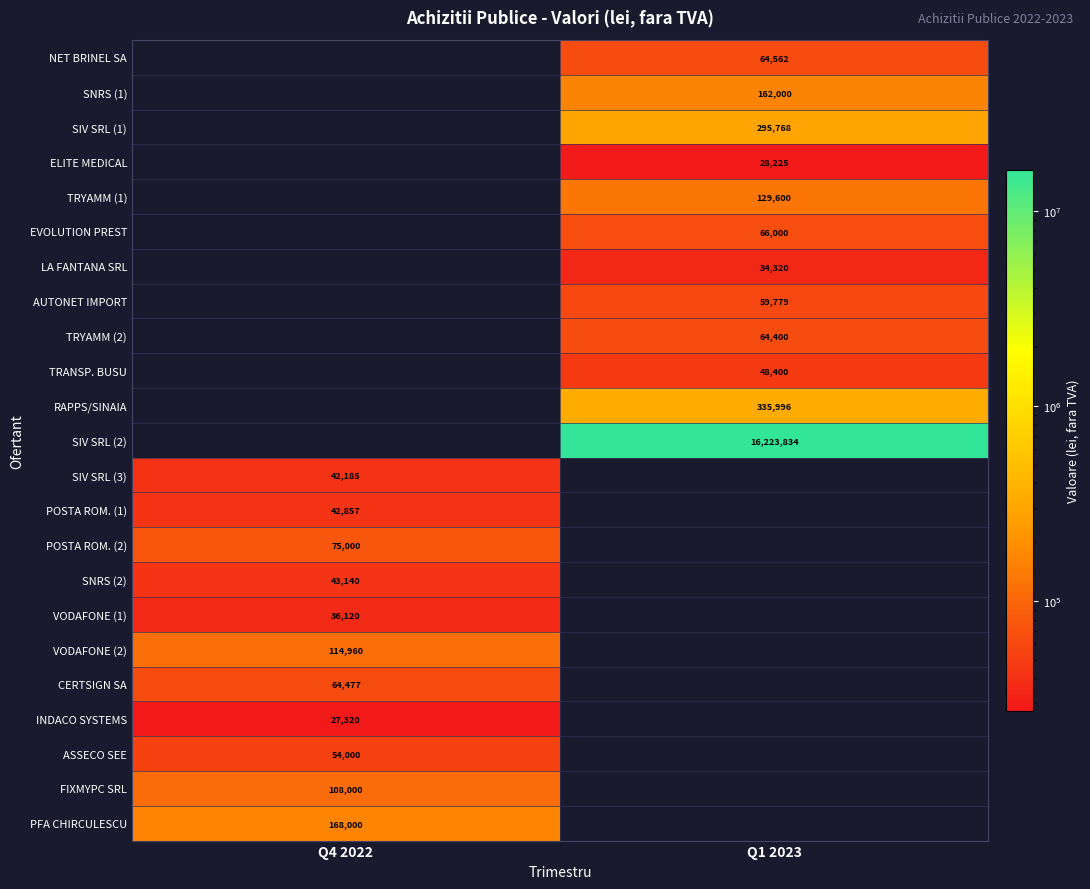

True or false: FIXMYPC SRL has a value of 172979 at Q4 2022.

False